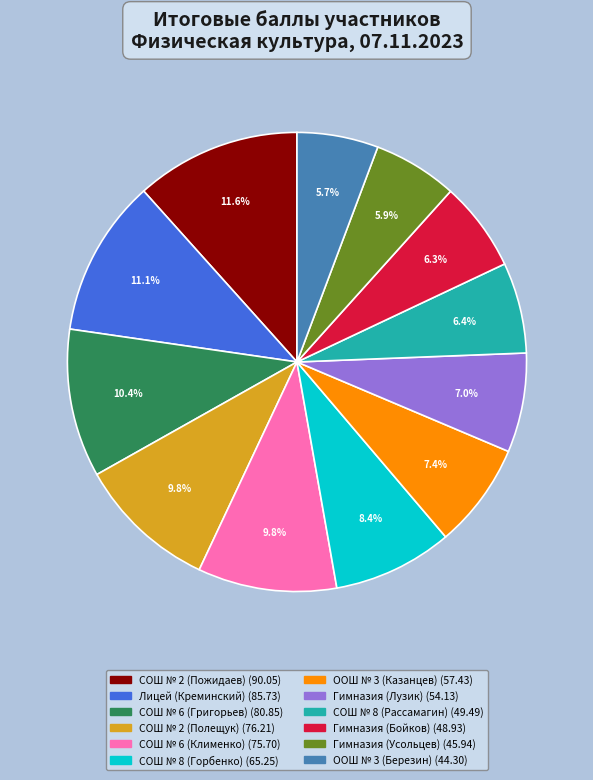

Does any single category account for the majority?

No